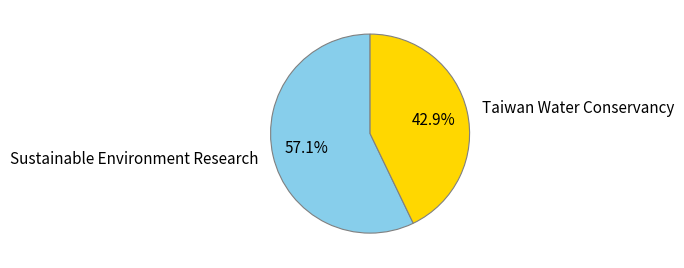

What percentage is the Taiwan Water Conservancy slice, to the nearest percent?

43%